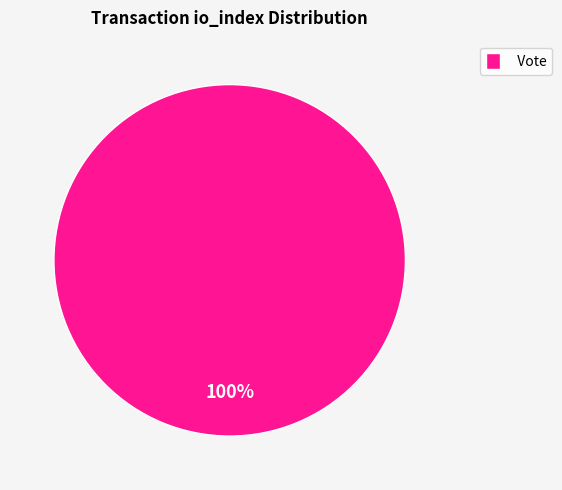

Is it true that Vote is 92% of the pie?

False